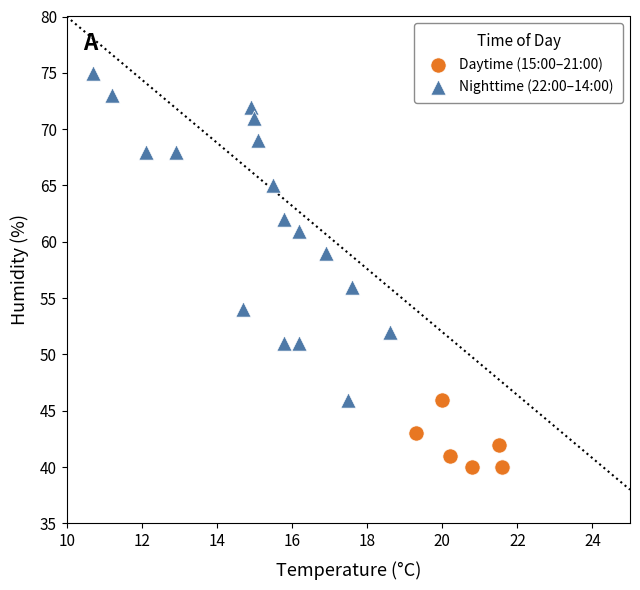

Which series contains the lowest Y value?

Daytime (15:00–21:00)